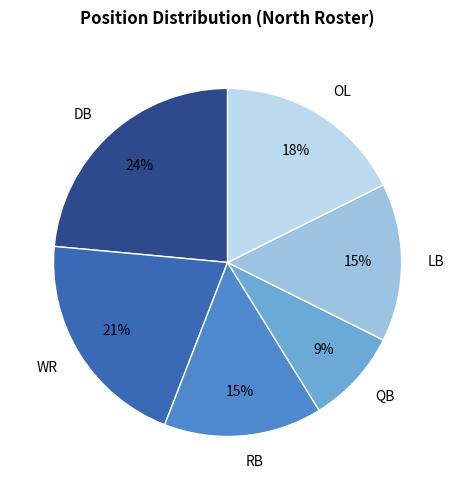

Does QB represent more than half of the total?

No